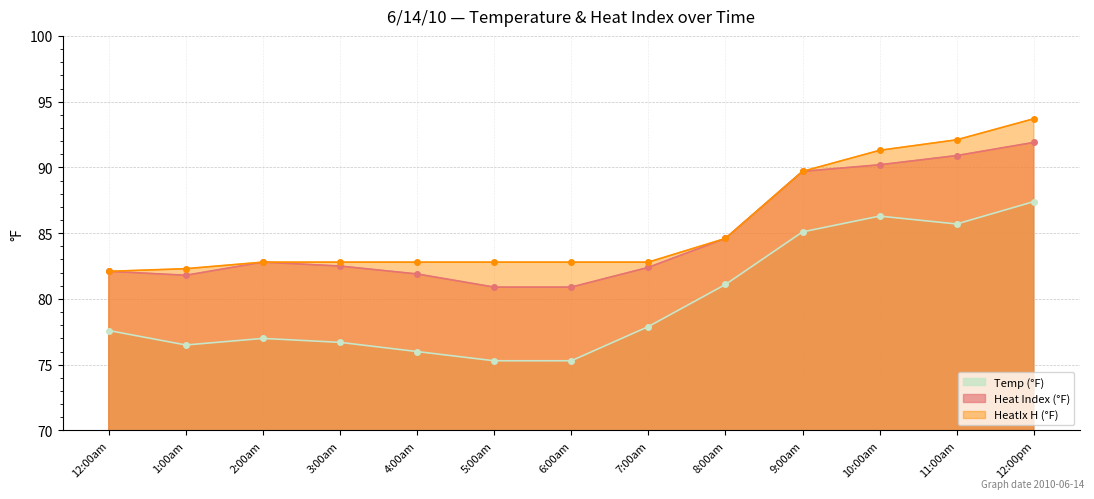

What is the difference between the maximum and minimum values in the Heat Index (°F) series?

11.0